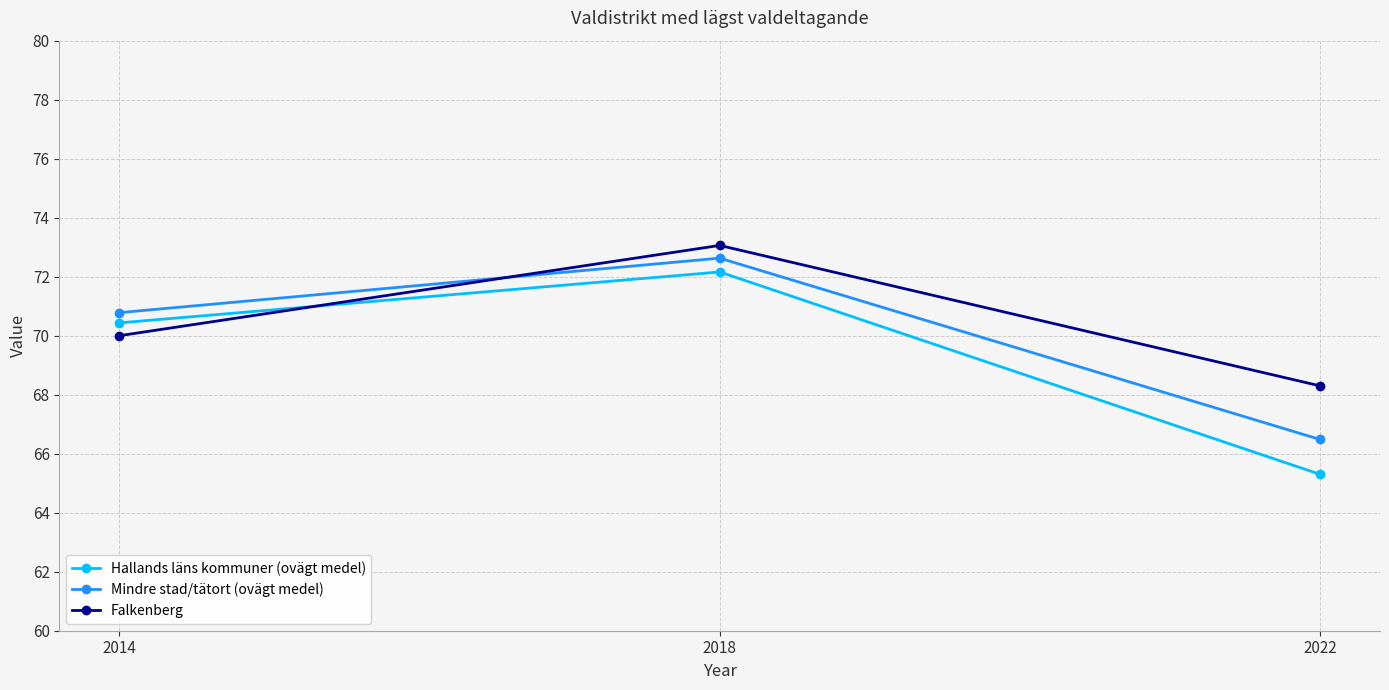

What is the sum of the Hallands läns kommuner (ovägt medel) values at 2022 and 2014?

135.7